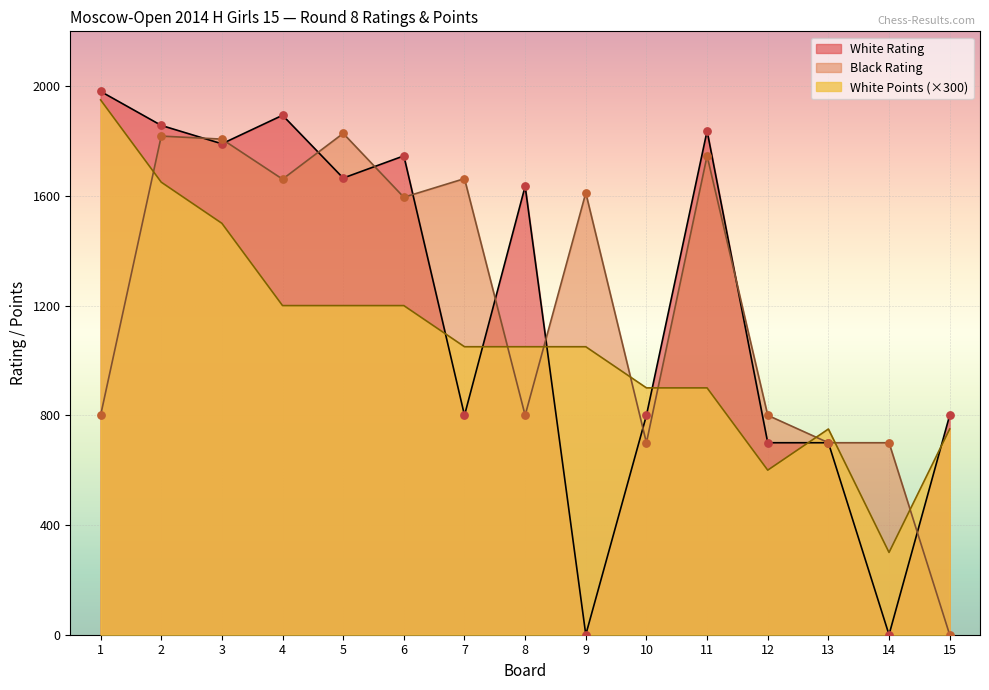

Which series reaches the minimum Y coordinate?

White Rating